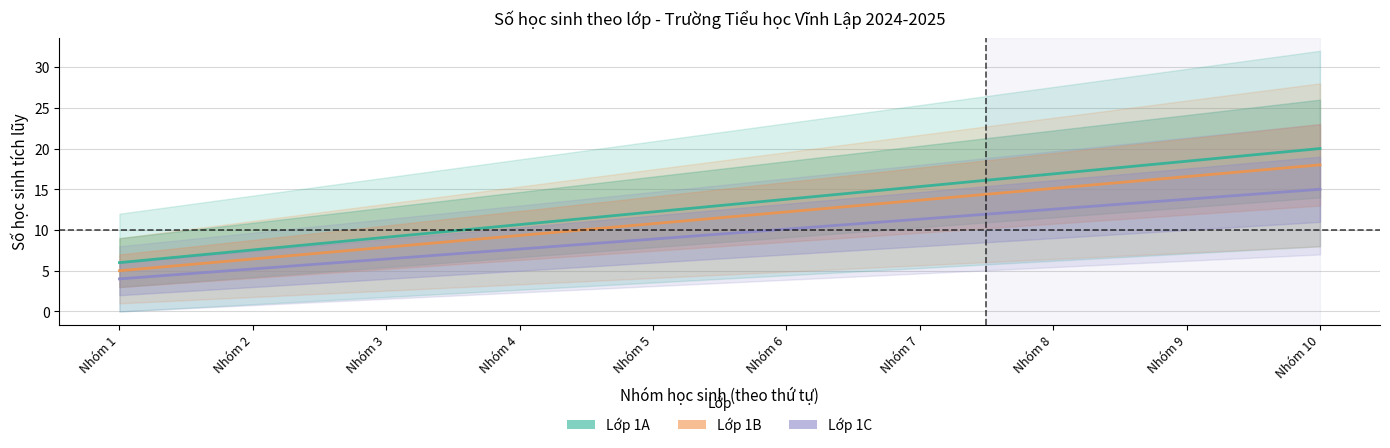

How many data points in Lớp 1C (Forecast) are less than 10?

5